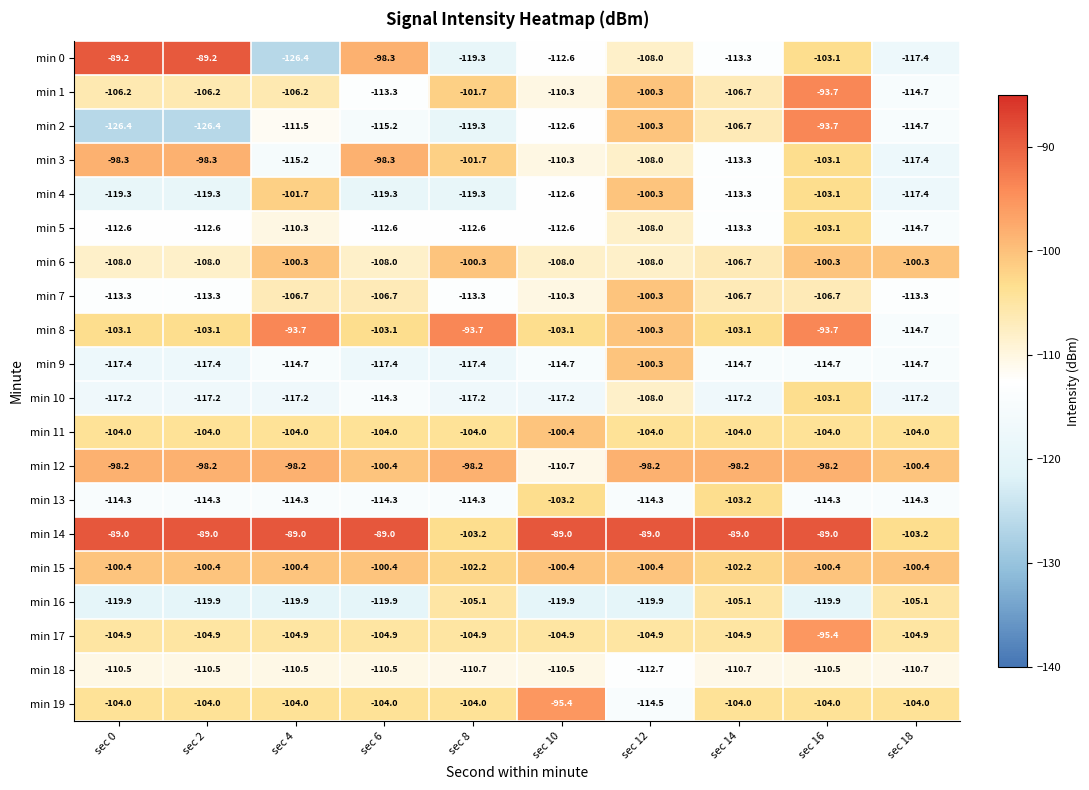

What is the sum of all min 11 values?

-1036.4